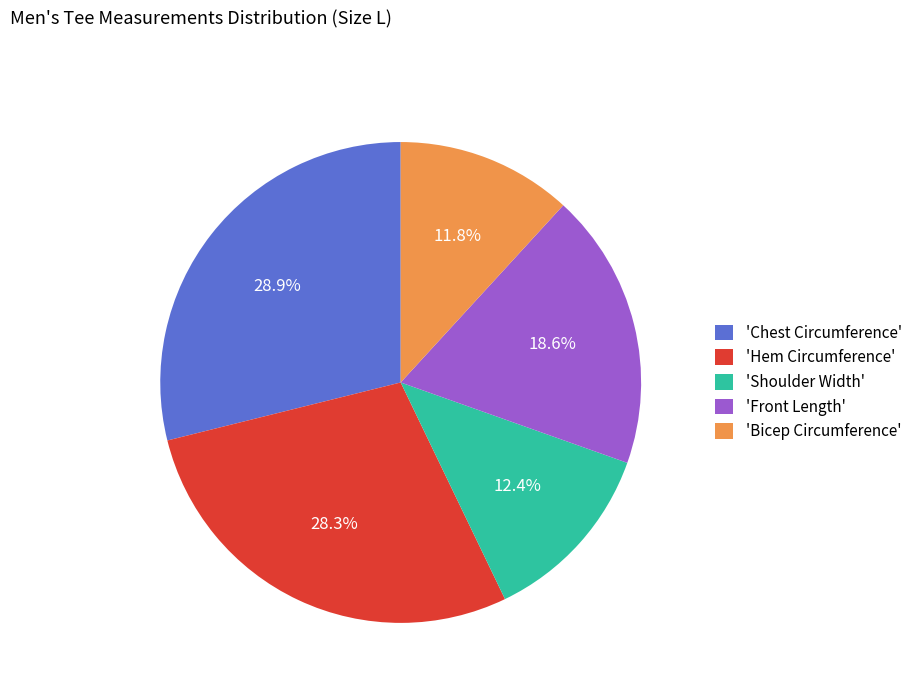

Rank the categories by value from lowest to highest.

'Bicep Circumference', 'Shoulder Width', 'Front Length', 'Hem Circumference', 'Chest Circumference'